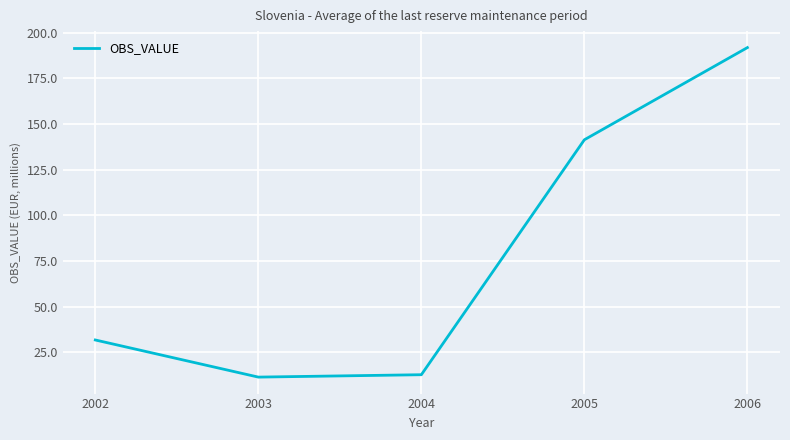

Between 2002 and 2004, which is larger?

2002